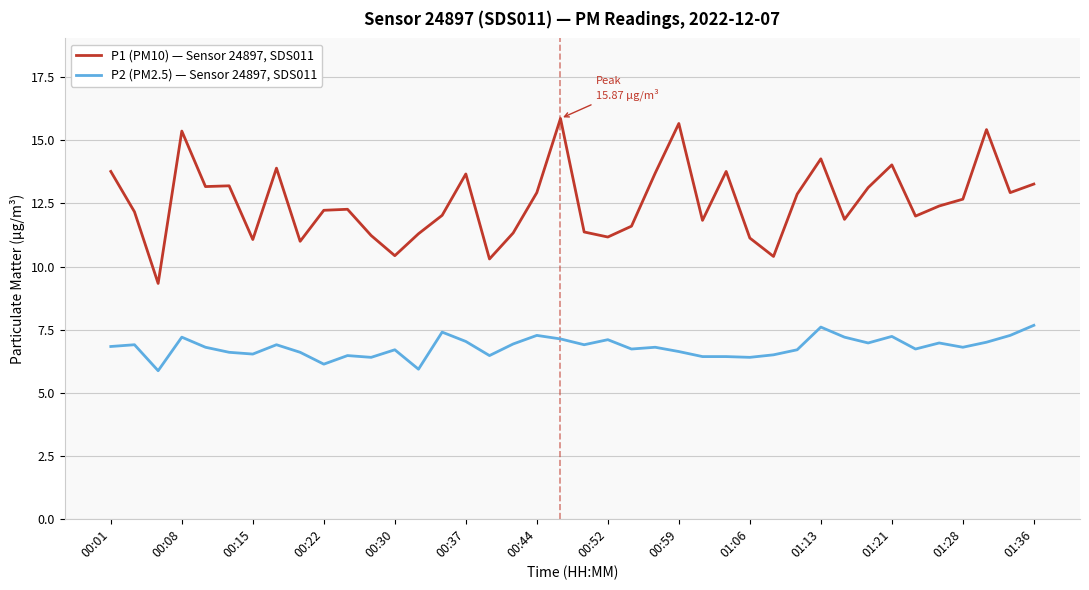

True or false: P2 (PM2.5) — Sensor 24897, SDS011 and P1 (PM10) — Sensor 24897, SDS011 cross at least once.

False